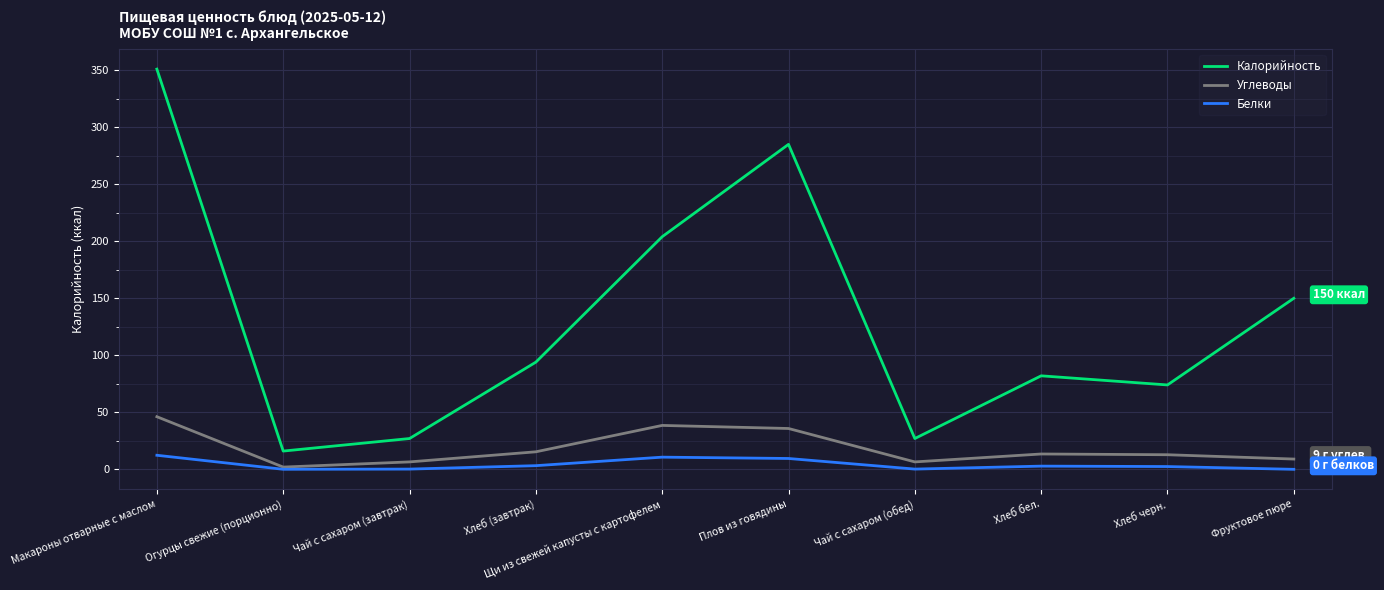

At which category is the sum across all series the highest?

Макароны отварные с маслом